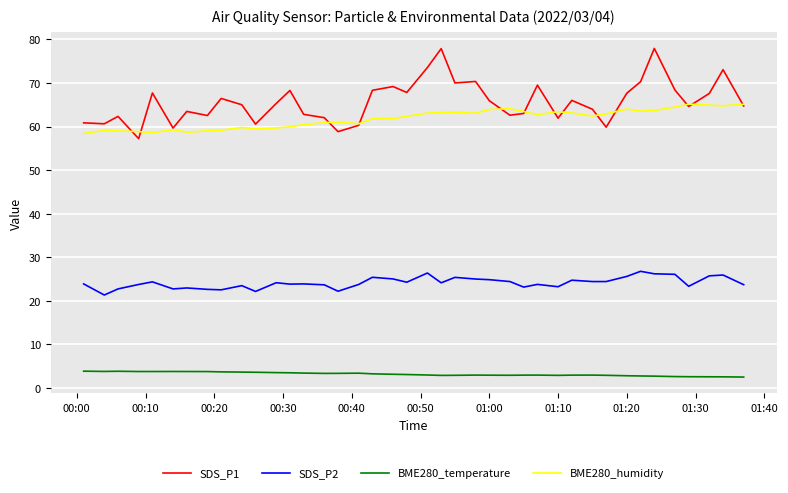

Which series has the largest range (max minus min)?

SDS_P1